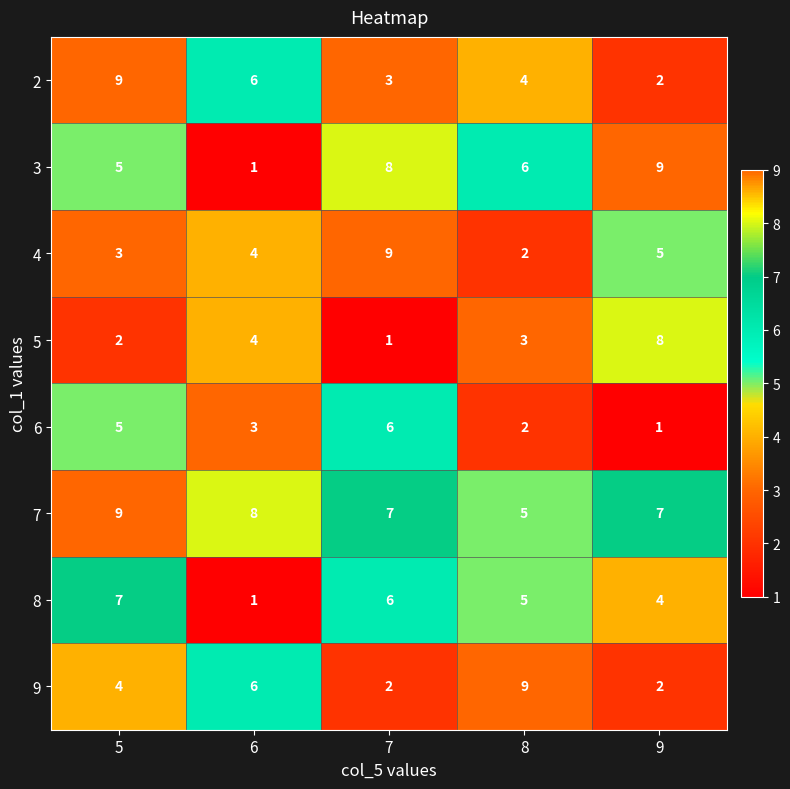

The value of 2 at 9 is 2. True or false?

True